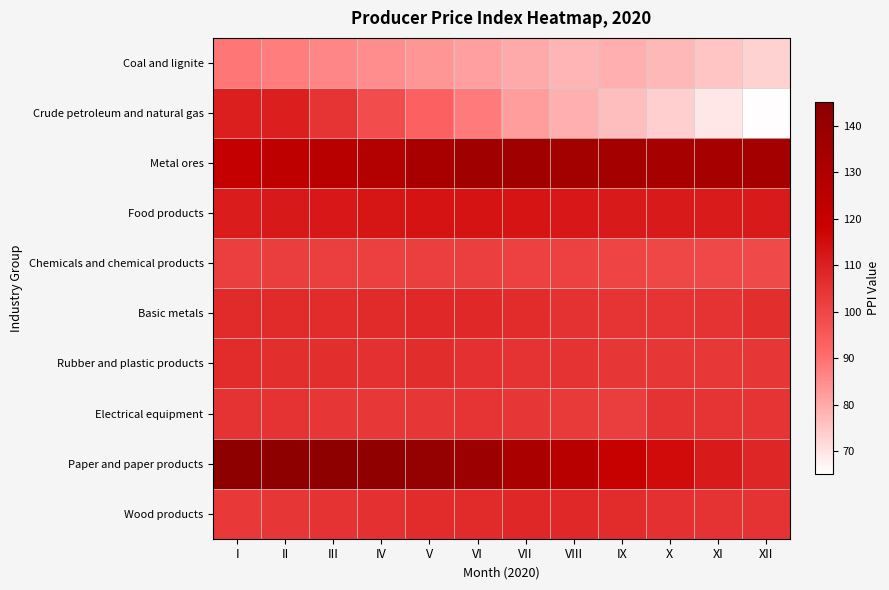

Which series changed the most between II and XI?

Crude petroleum and natural gas